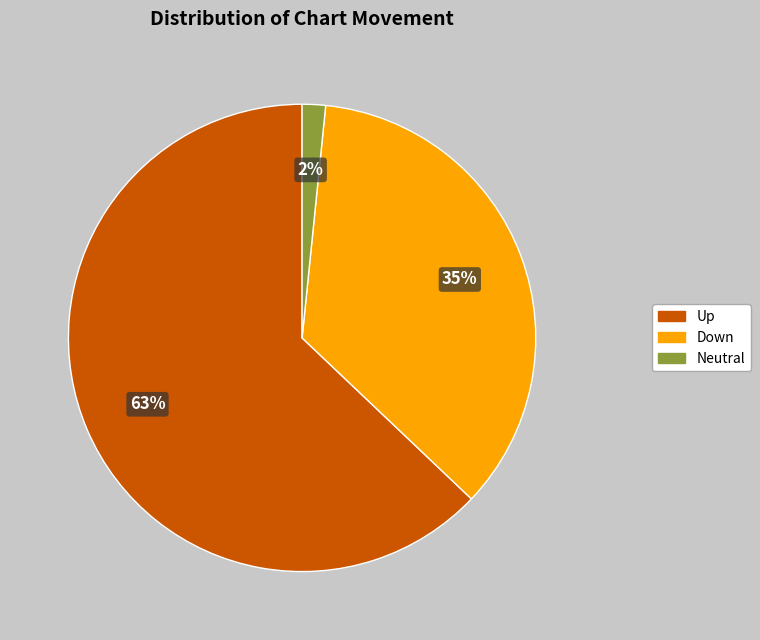

What is the largest slice in the pie chart?

Up